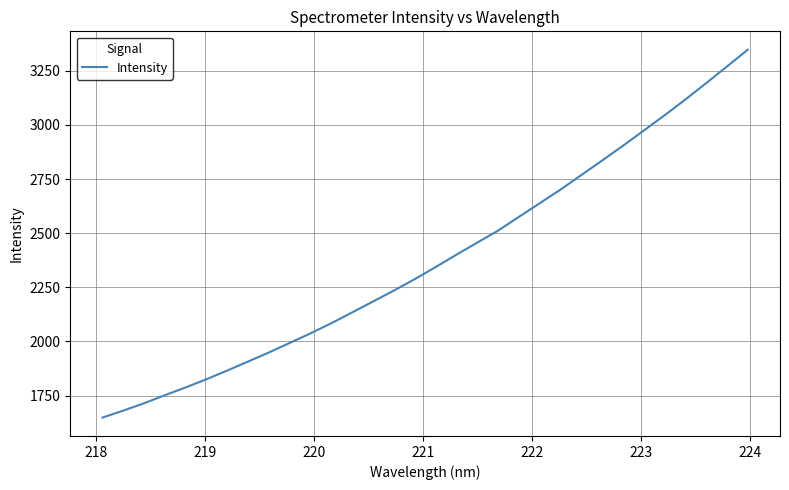

Does the chart display data point markers on the line(s)?

No